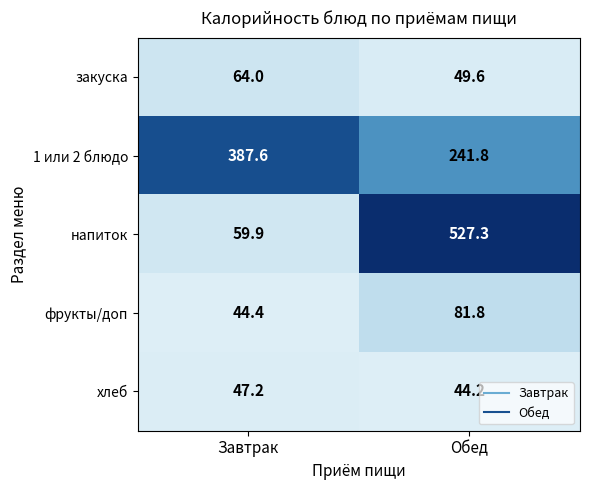

Which series has the largest range (max minus min)?

напиток